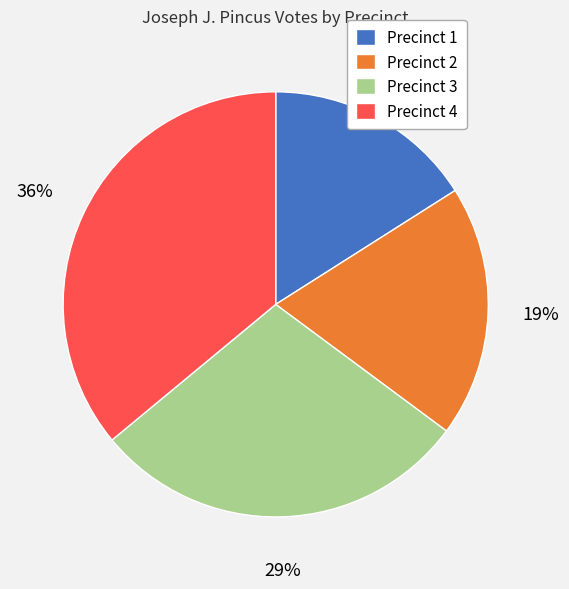

Which has a higher value, Precinct 1 or Precinct 4?

Precinct 4